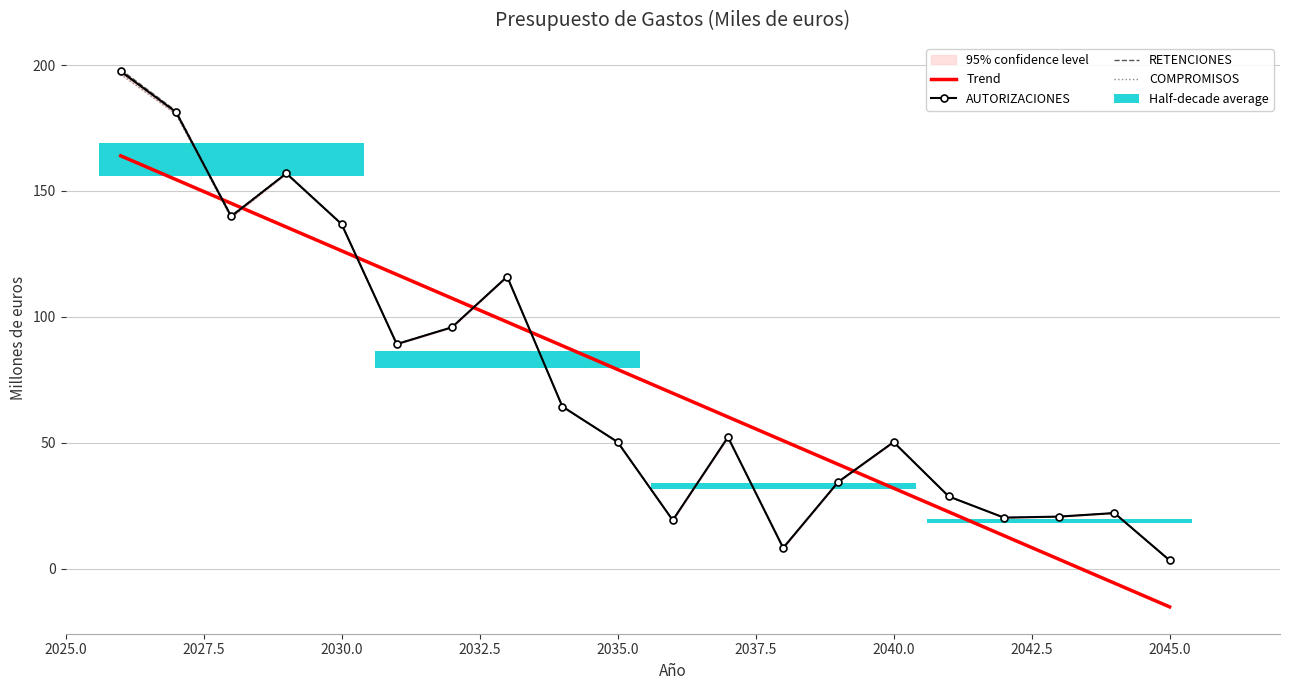

What is the difference between the maximum and minimum values in the Trend series?

179.1